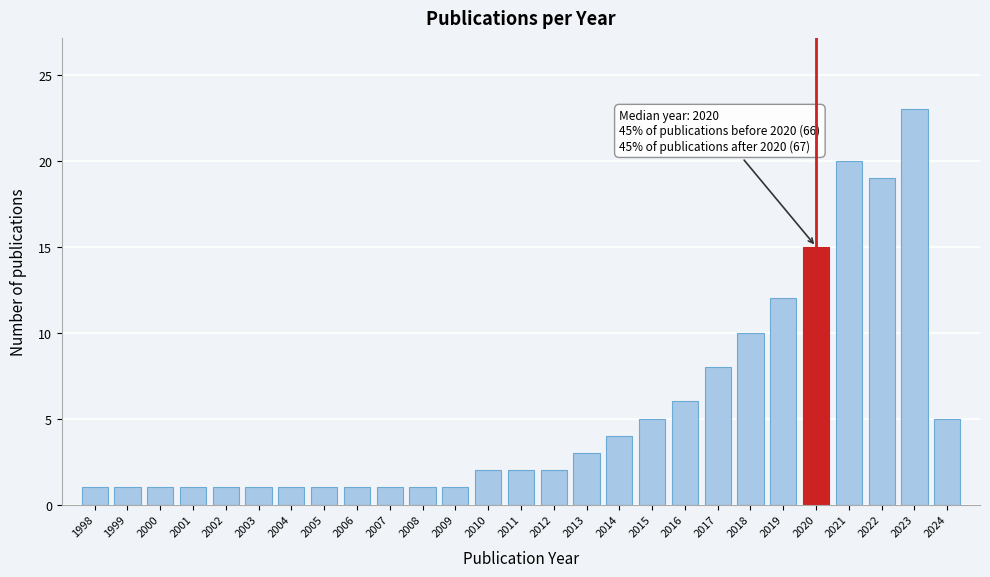

Reading right to left, what are all the values shown in this chart?

2024=5	2023=23	2022=19	2021=20	2020=15	2019=12	2018=10	2017=8	2016=6	2015=5	2014=4	2013=3	2012=2	2011=2	2010=2	2009=1	2008=1	2007=1	2006=1	2005=1	2004=1	2003=1	2002=1	2001=1	2000=1	1999=1	1998=1